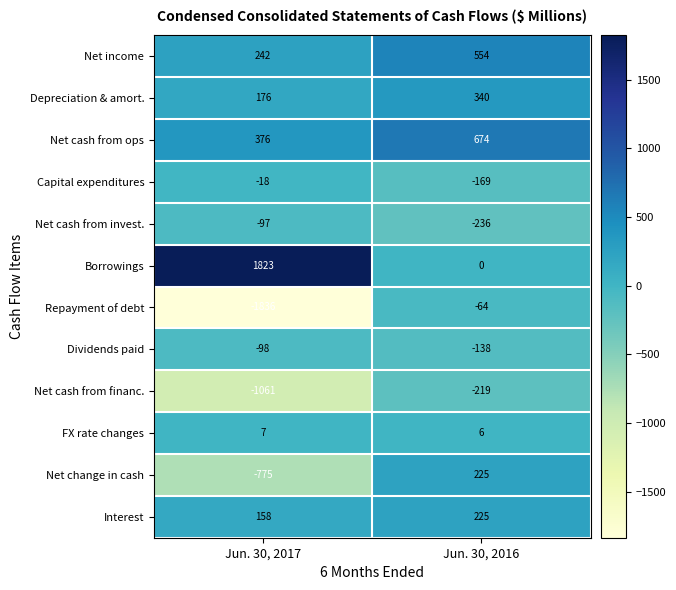

Which category has the lowest value across all series?

Jun. 30, 2017